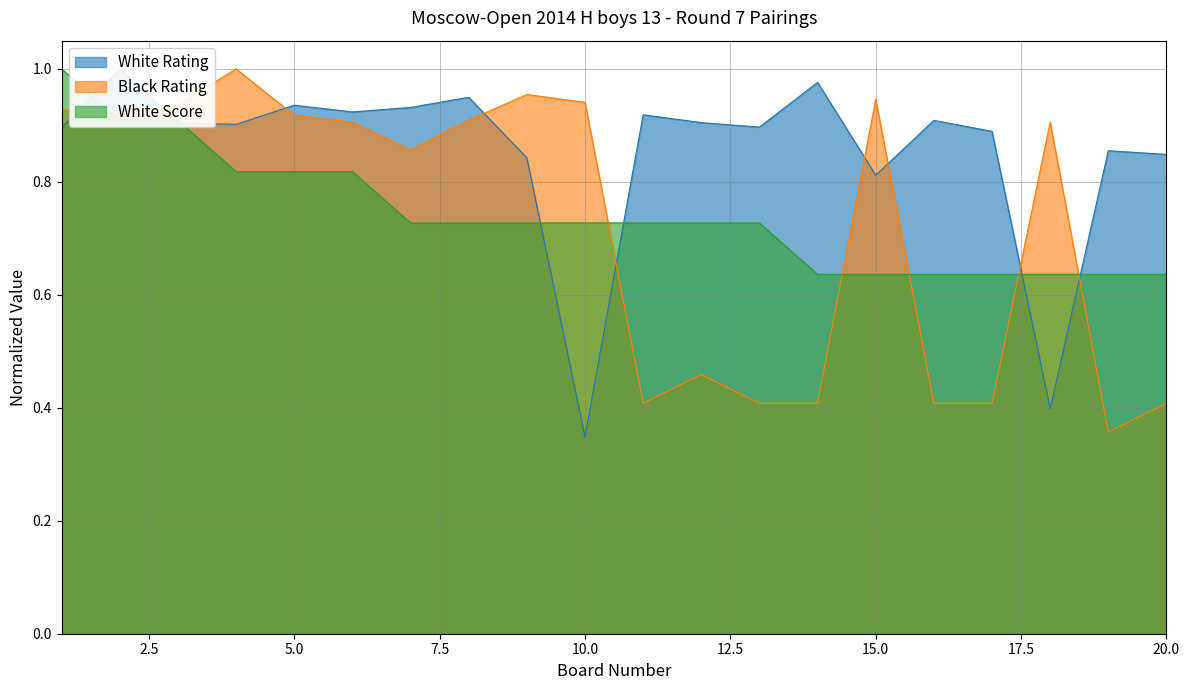

Reading left to right, list all the values displayed in this chart.

White Rating: 1=0.9	2=1.0	3=0.9	4=0.9	5=0.9	6=0.9	7=0.9	8=0.9	9=0.8	10=0.3	11=0.9	12=0.9	13=0.9	14=1.0	15=0.8	16=0.9	17=0.9	18=0.4	19=0.9	20=0.8
Black Rating: 1=0.9	2=0.9	3=0.9	4=1.0	5=0.9	6=0.9	7=0.9	8=0.9	9=1.0	10=0.9	11=0.4	12=0.5	13=0.4	14=0.4	15=0.9	16=0.4	17=0.4	18=0.9	19=0.4	20=0.4
White Score: 1=1.0	2=0.9	3=0.9	4=0.8	5=0.8	6=0.8	7=0.7	8=0.7	9=0.7	10=0.7	11=0.7	12=0.7	13=0.7	14=0.6	15=0.6	16=0.6	17=0.6	18=0.6	19=0.6	20=0.6